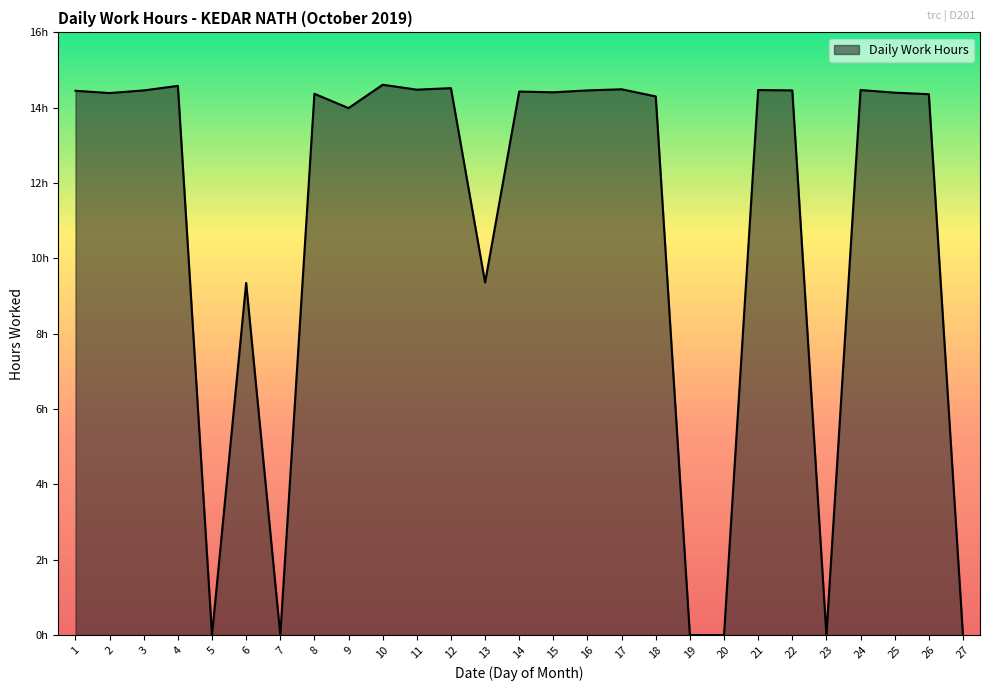

What is the value of the 14th point from the left?

14.4